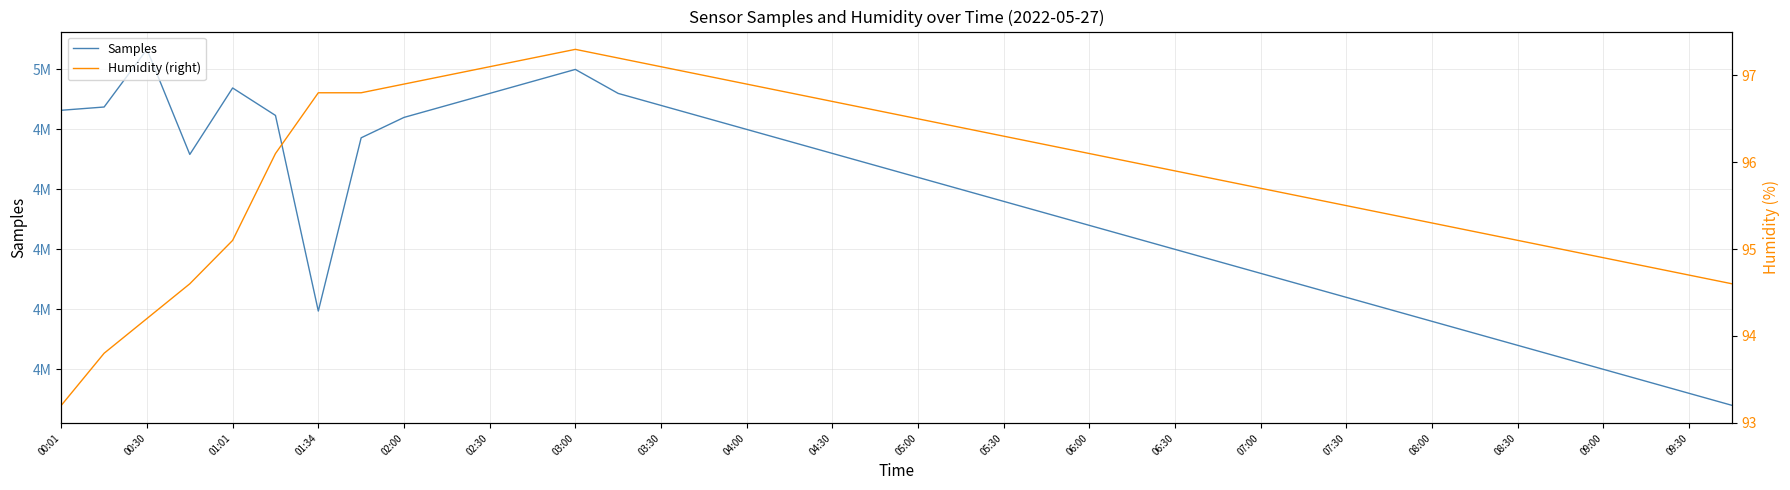

What is the difference between the maximum and second lowest values in the Samples series?

28673.0